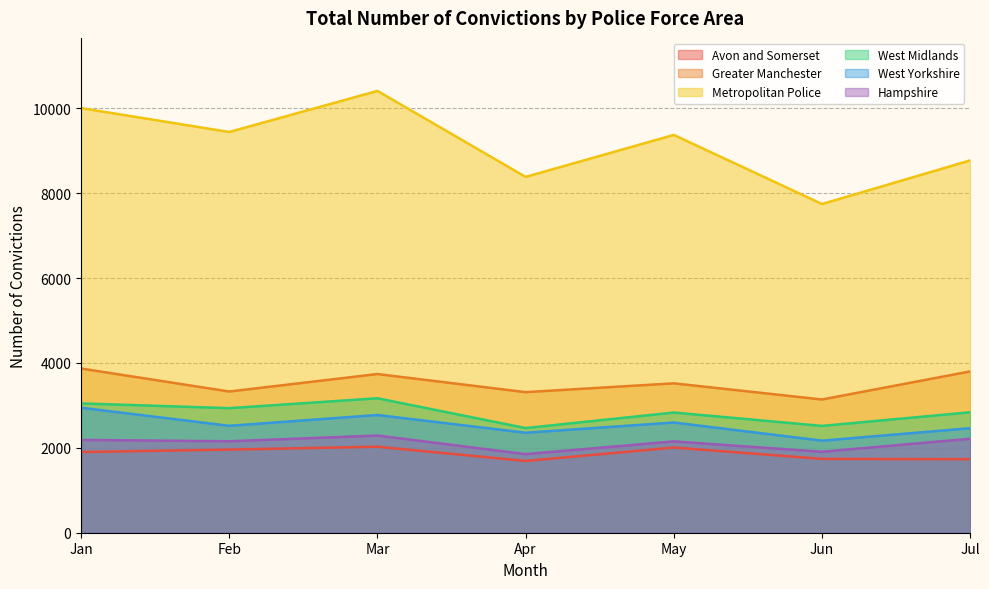

List the series in order of their peak value, lowest first.

Avon and Somerset, Hampshire, West Yorkshire, West Midlands, Greater Manchester, Metropolitan Police